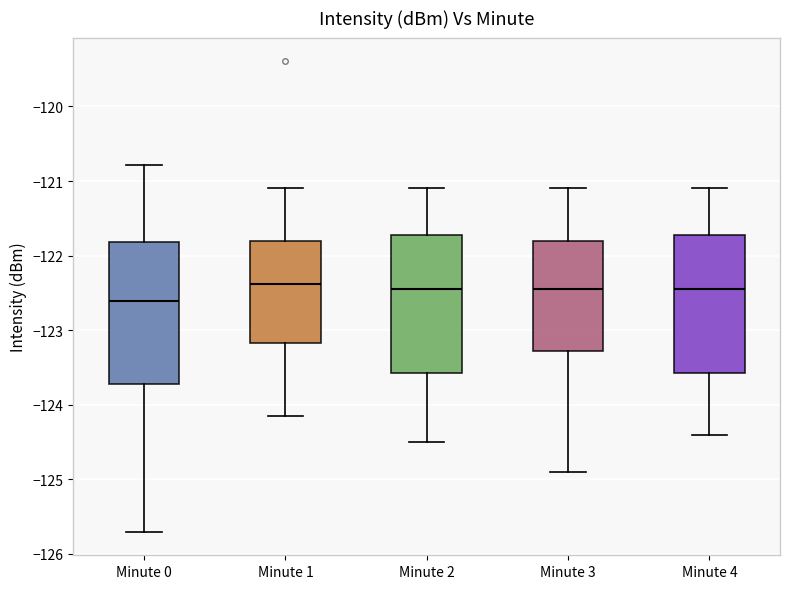

Where is the lower edge of the box for Minute 4 on the y-axis? The values are not printed on the chart, so give them approximately, as read against the axis.

-123.6